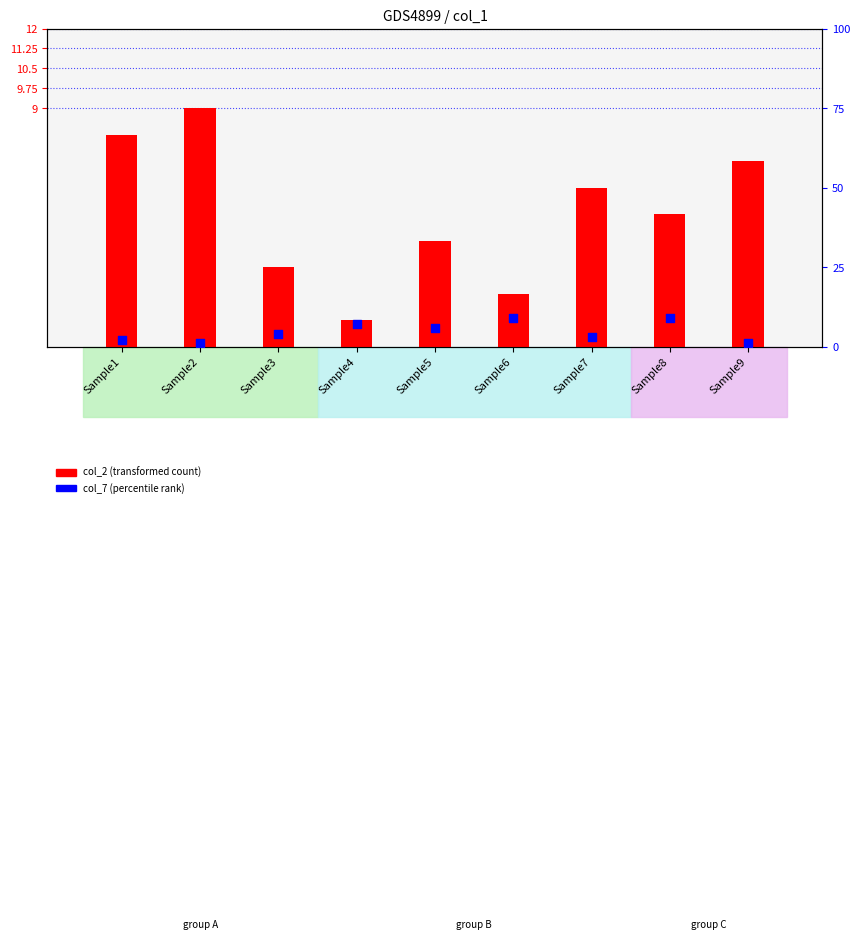

What is the total value across all series at Sample5?

10